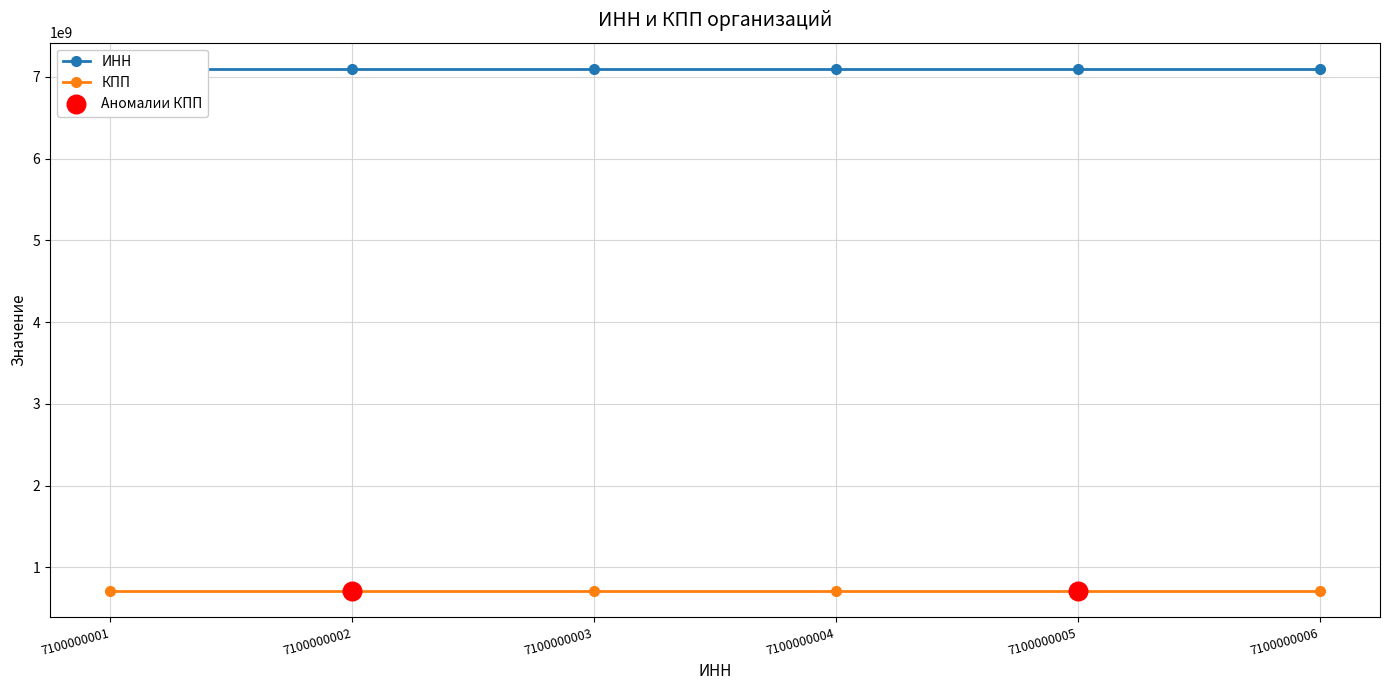

Which series has the largest total across all categories?

ИНН